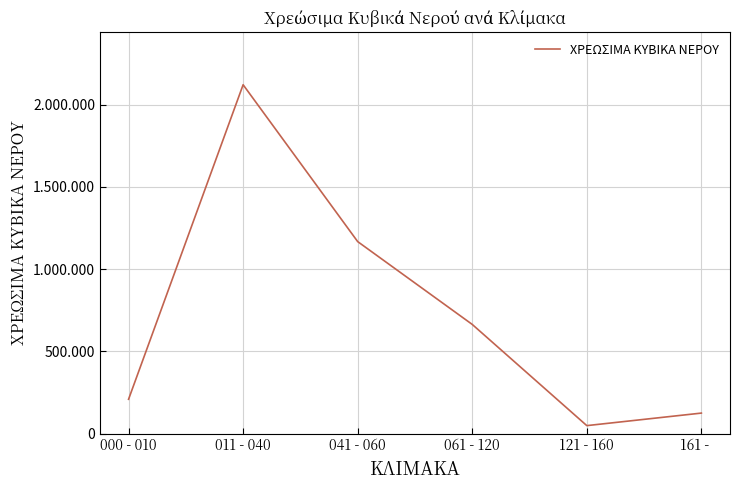

Reading right to left, extract all data points from this chart.

124601	48438	663798	1167411	2121269	208646